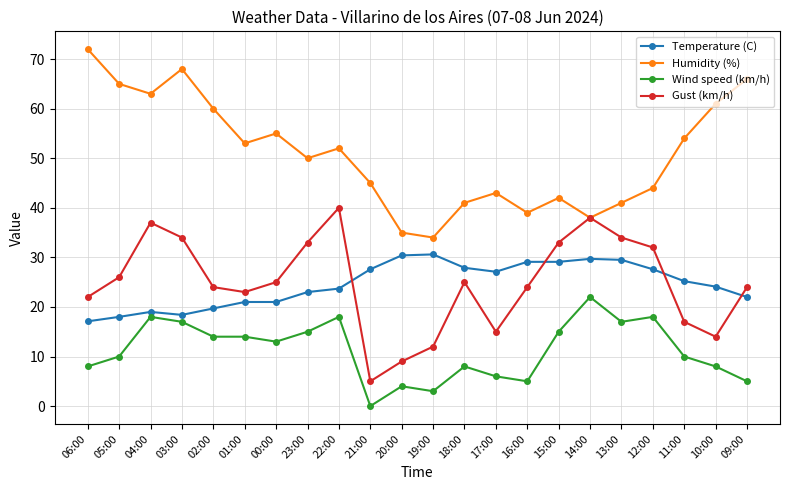

What is the label of the 3rd point from the left?

04:00